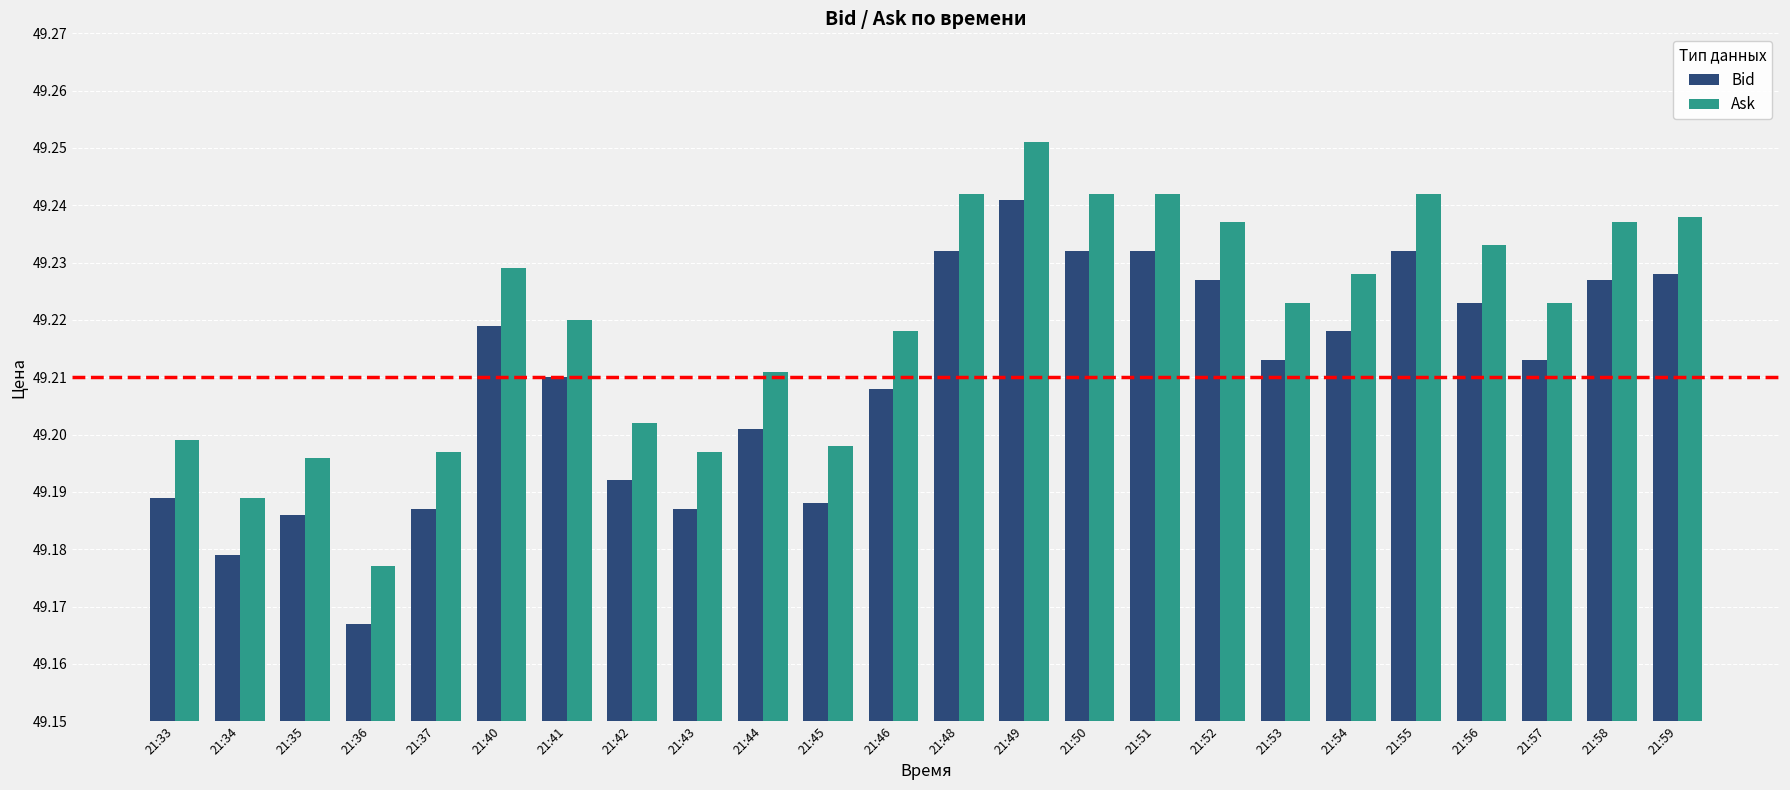

At which label is Bid closest to 49?

21:36